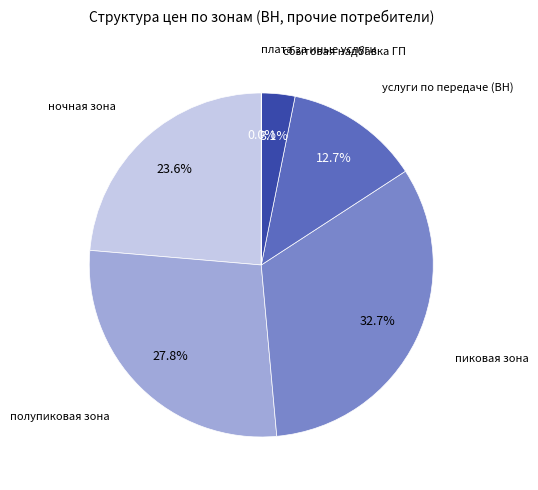

What is the largest slice in the pie chart?

пиковая зона